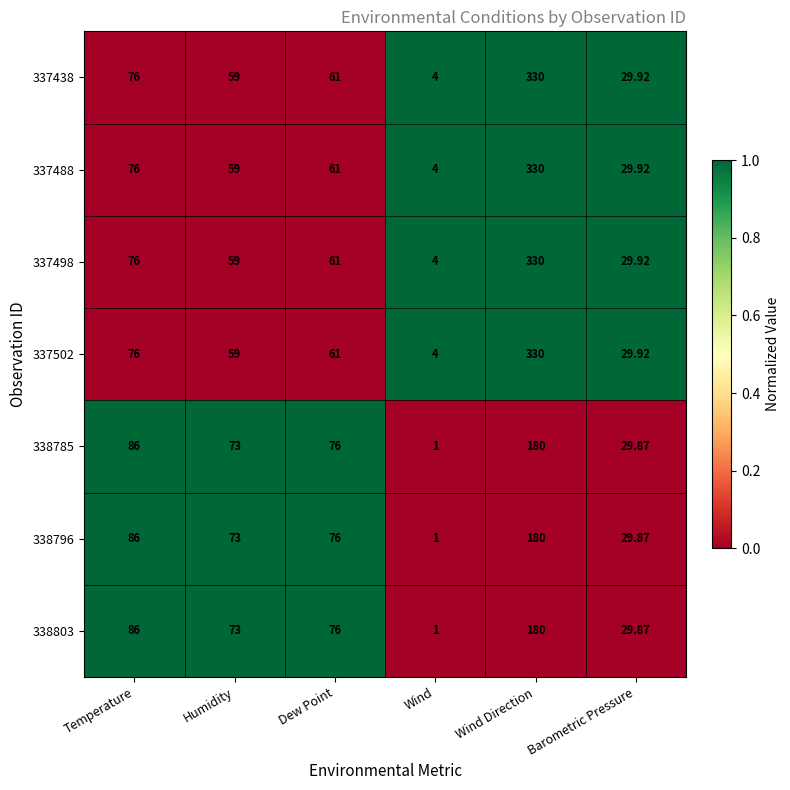

Is the value of 337502 at Barometric Pressure greater than the value of 337488 at Wind?

Yes